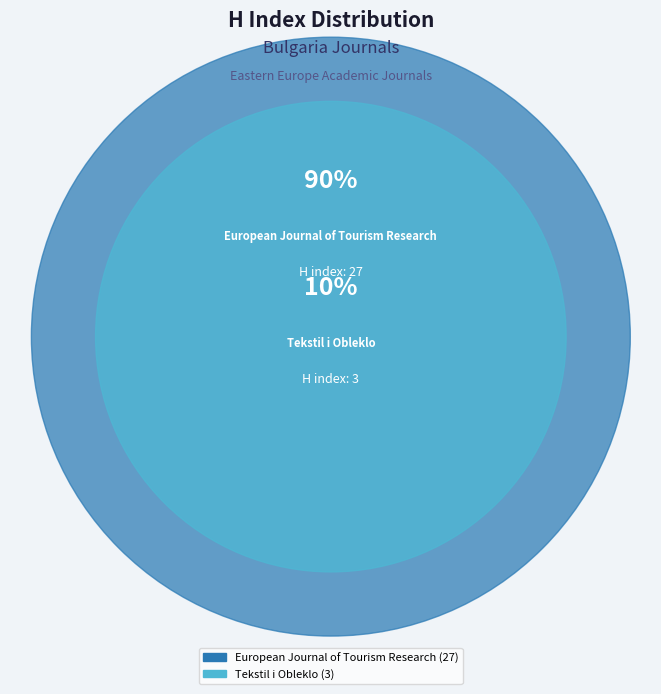

To the nearest percent, what percentage of the pie is European Journal of Tourism Research?

90%